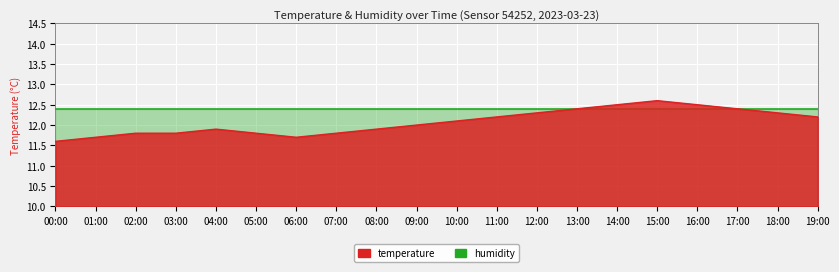

What is the difference between the values at 15:00 and 01:00?

0.9